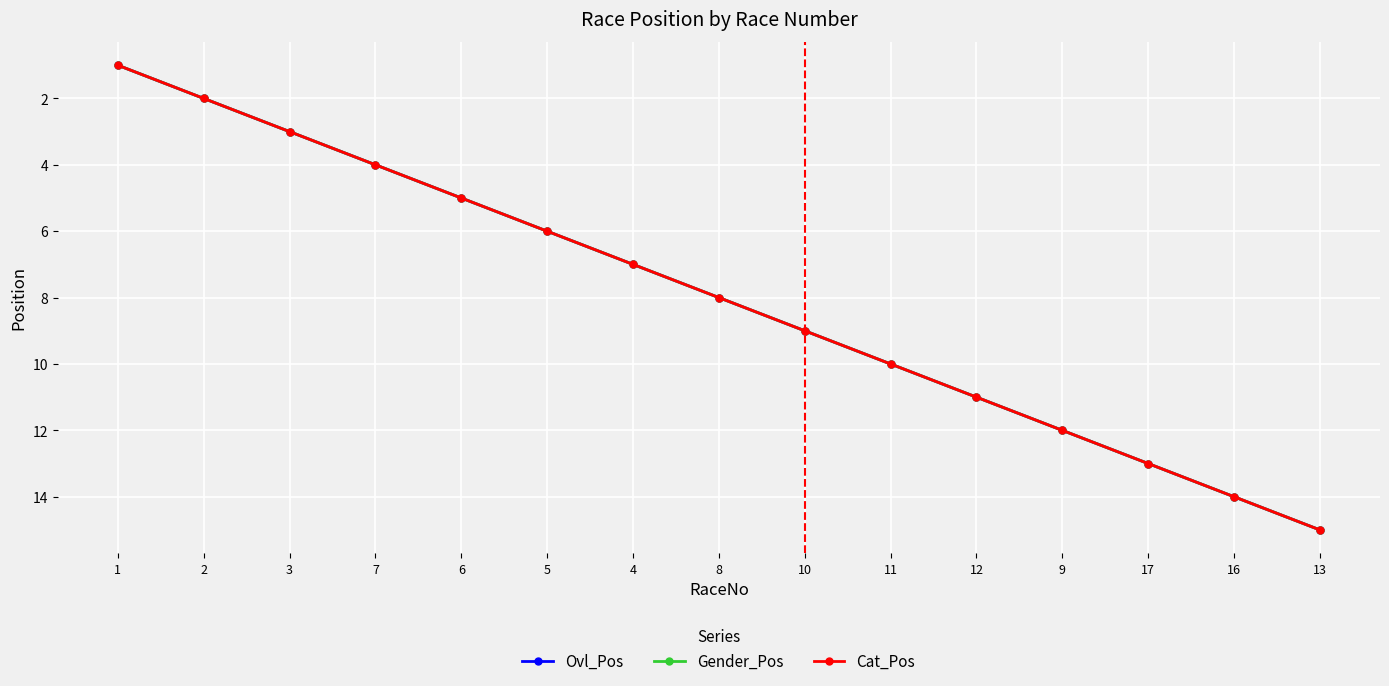

What is the value of the Gender_Pos point at the 5th from the left?

5